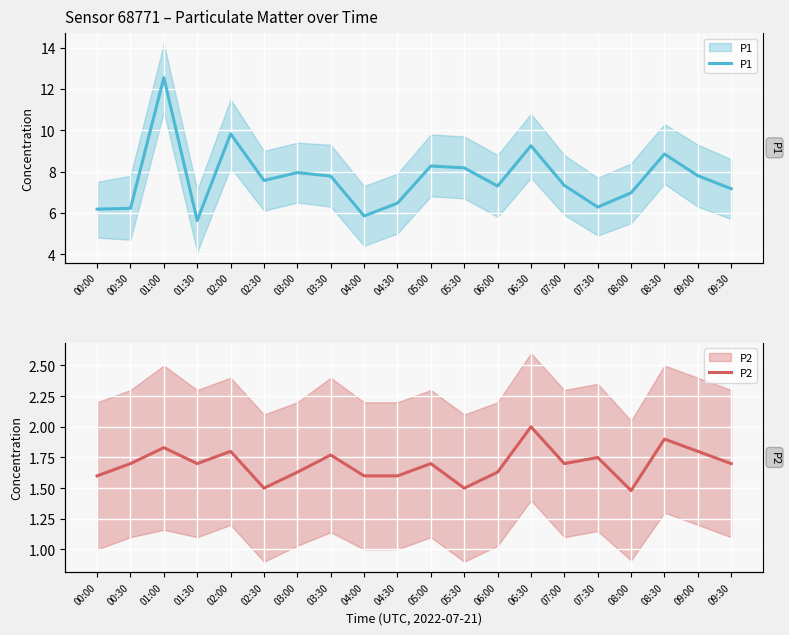

List the series in order of their peak value, lowest first.

P2, P1